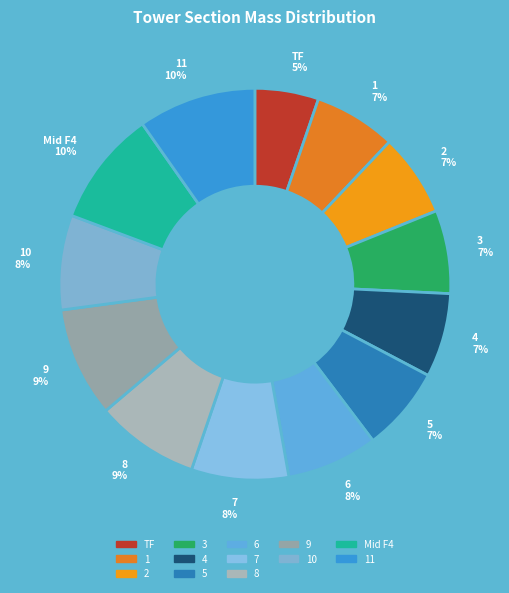

To the nearest percent, what percentage of the pie is 4 7%?

7%